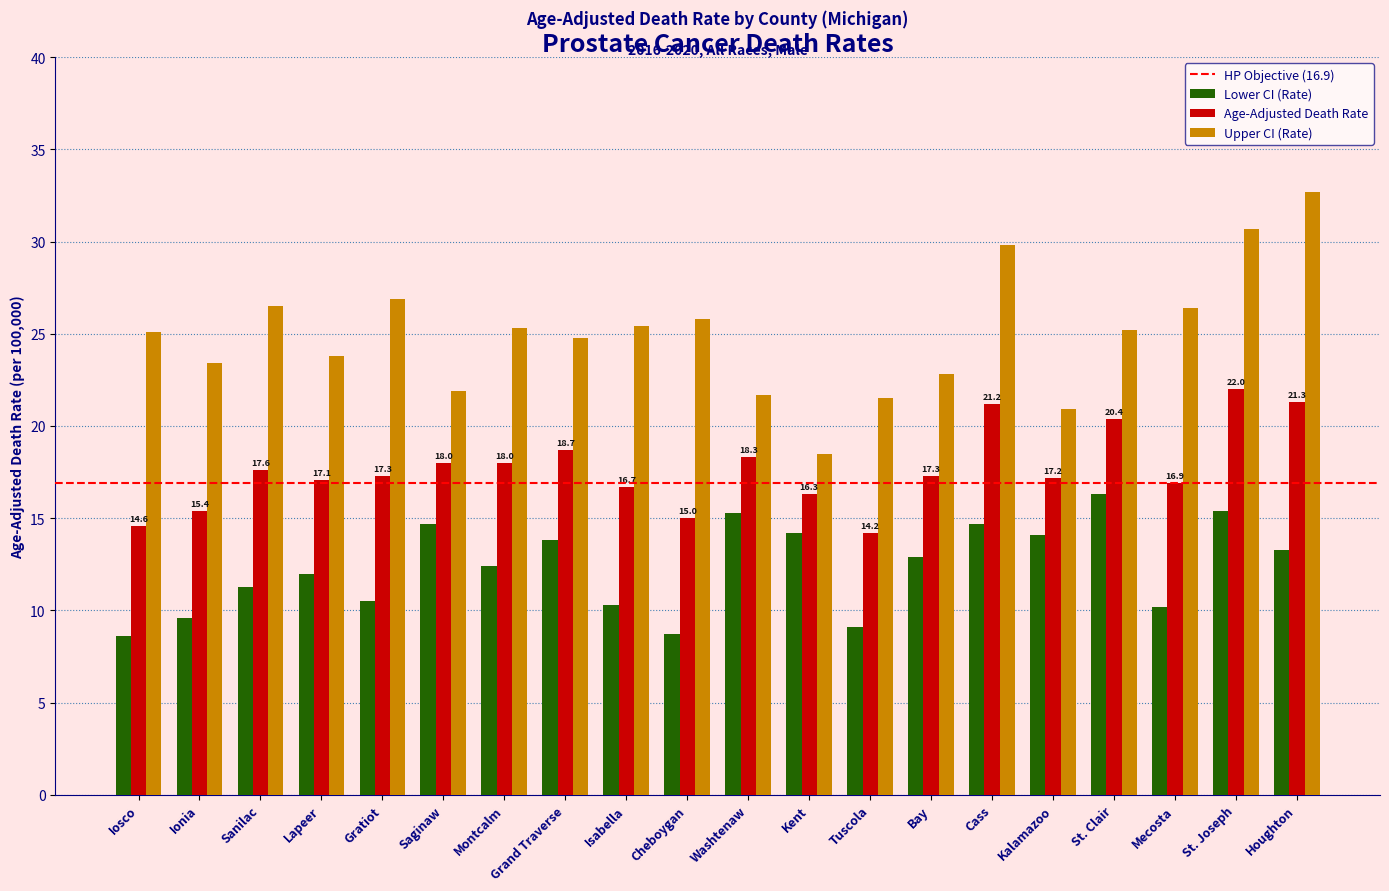

What is the spread (max minus min) of values at St. Joseph?

15.3